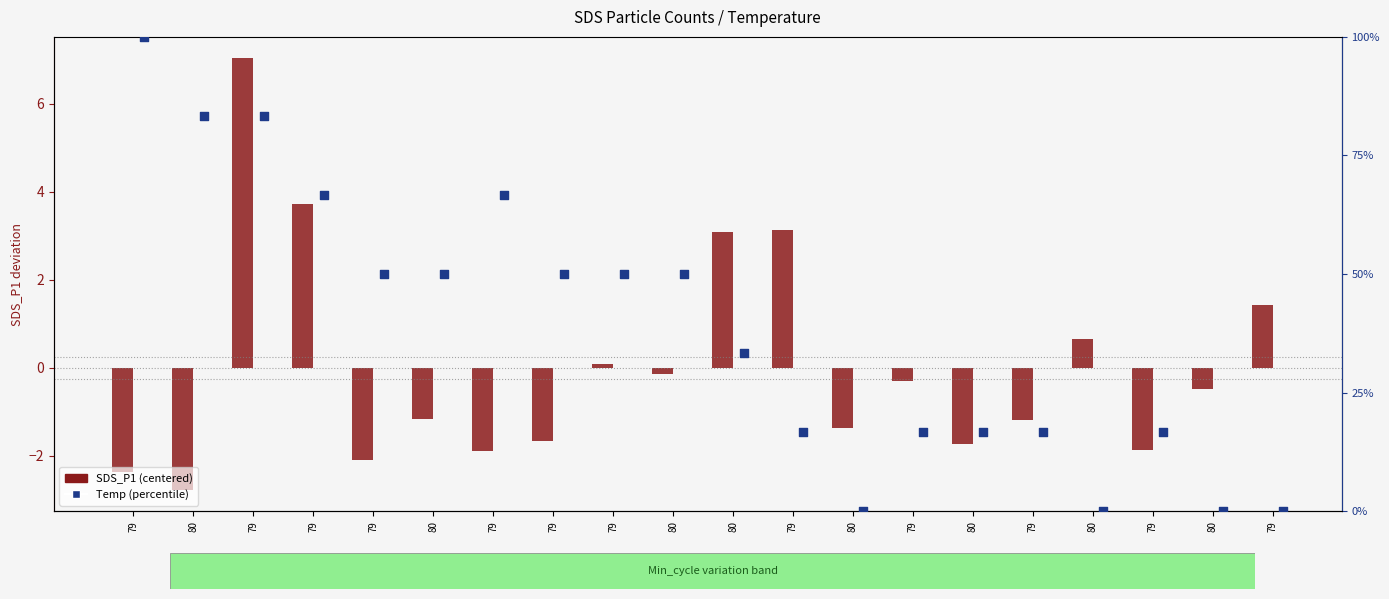

What are all the series names shown in the legend?

SDS_P1 (centered), Temp (percentile)